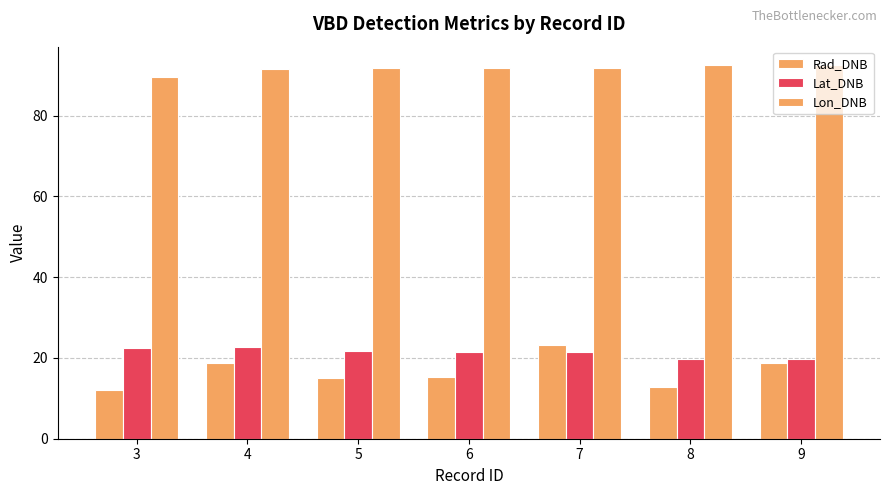

What is the difference between the Lon_DNB values at 8 and 4?

1.0